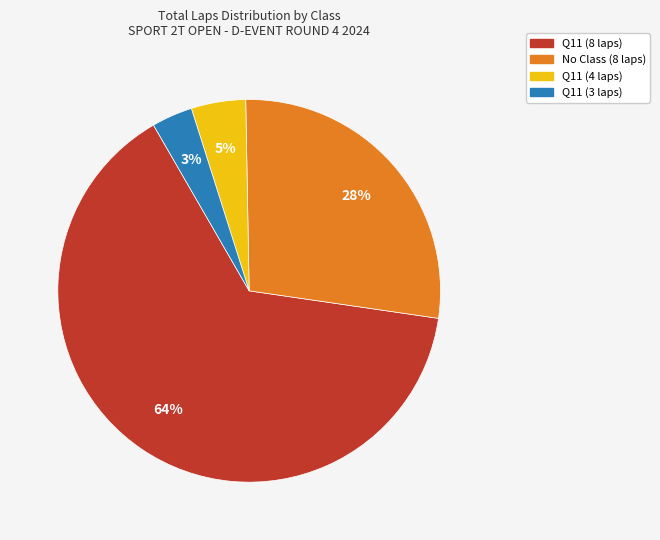

To the nearest percent, what portion does Q11 (4 laps) represent?

5%